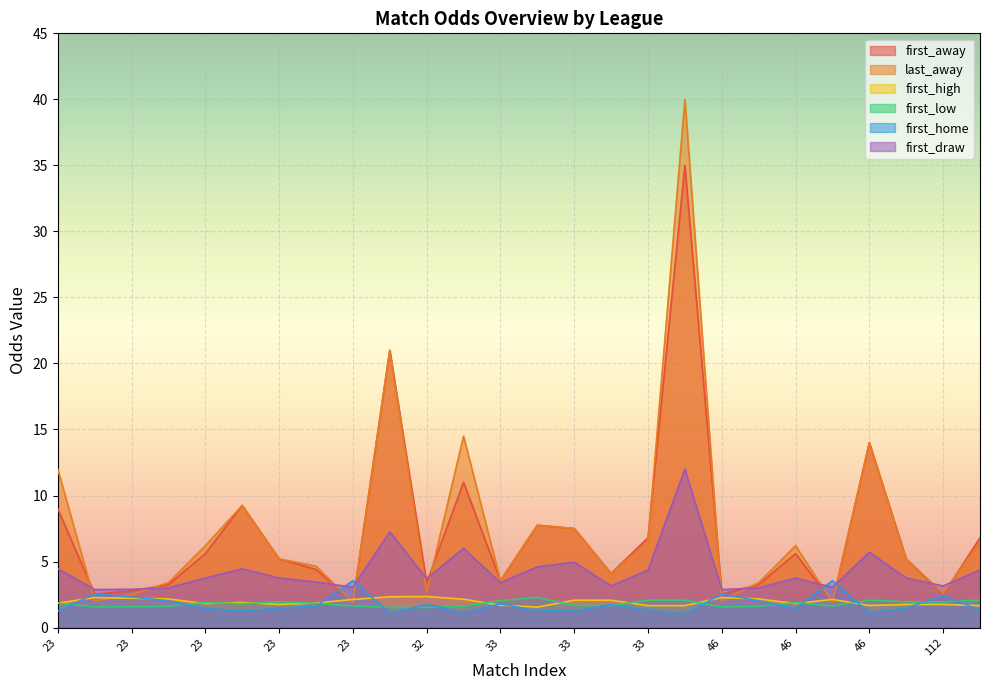

True or false: first_high and first_draw intersect in this chart.

False